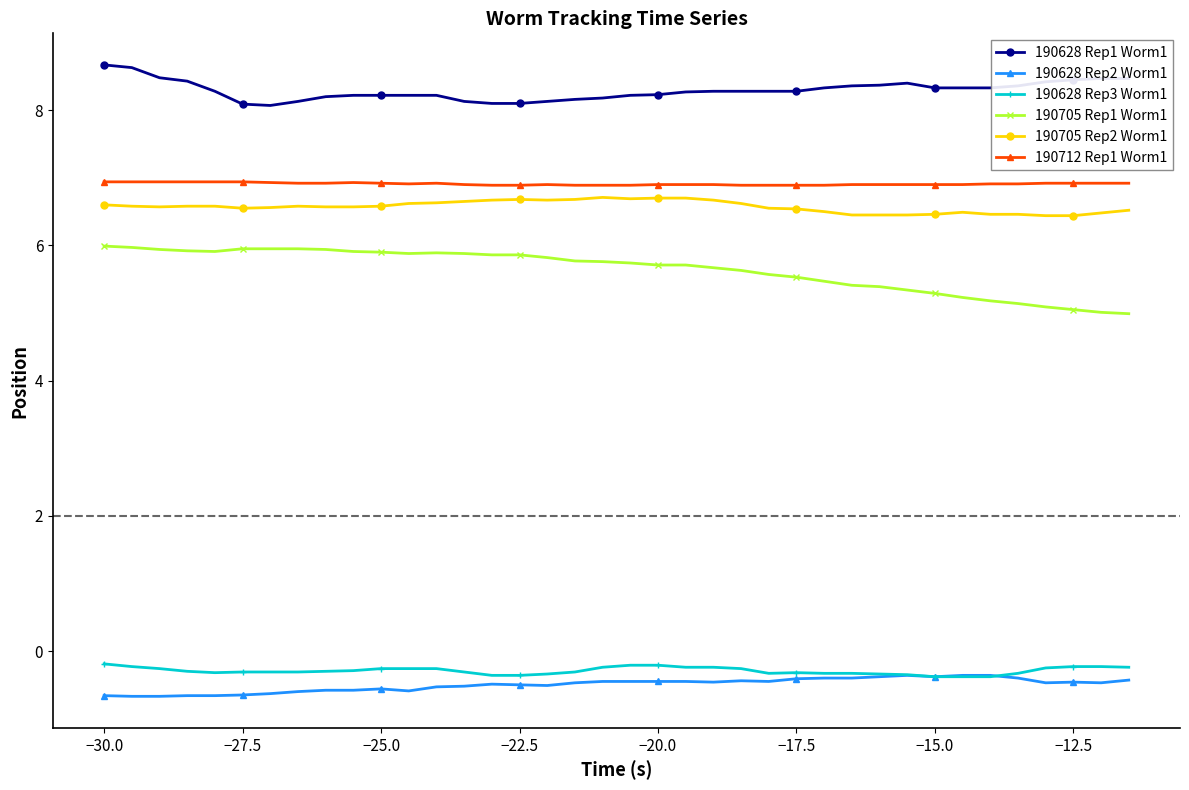

True or false: 190628 Rep1 Worm1 and 190705 Rep2 Worm1 cross at least once.

False